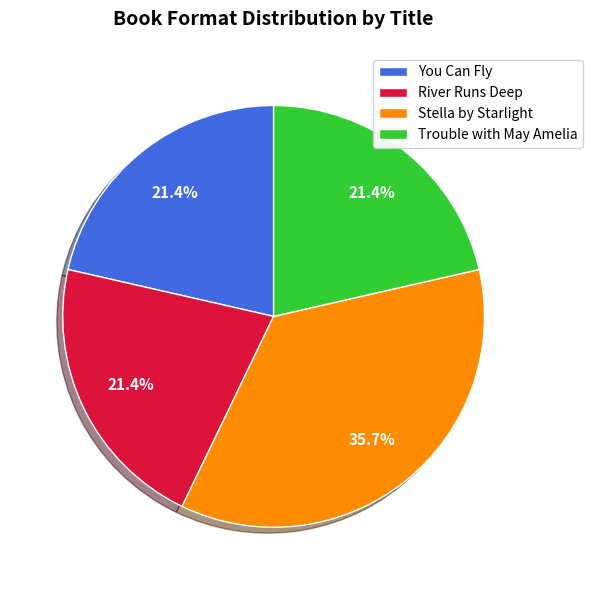

How many segments does this pie chart have?

4